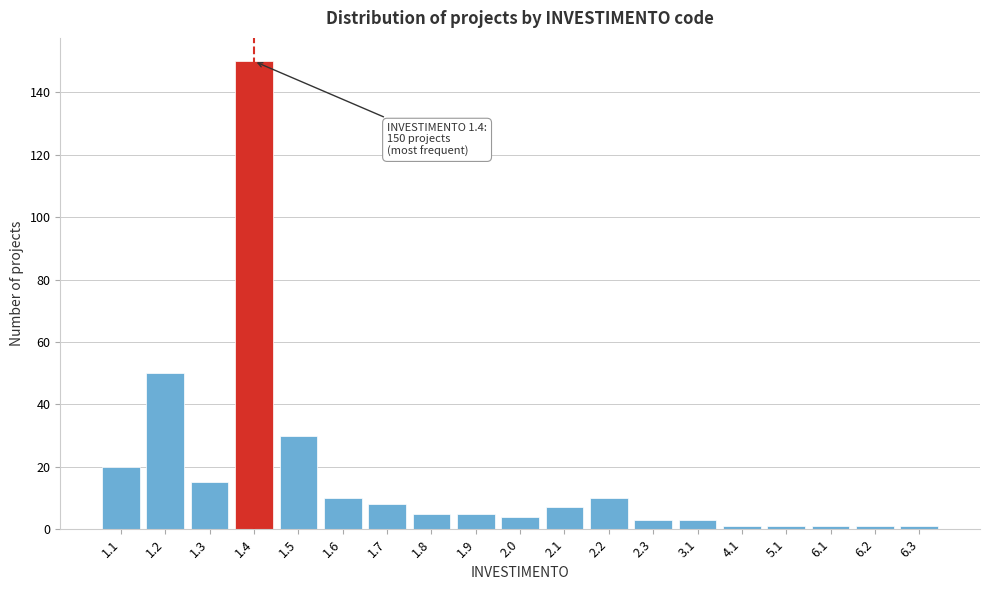

Reading left to right, extract all data points from this chart.

20	50	15	150	30	10	8	5	5	4	7	10	3	3	1	1	1	1	1